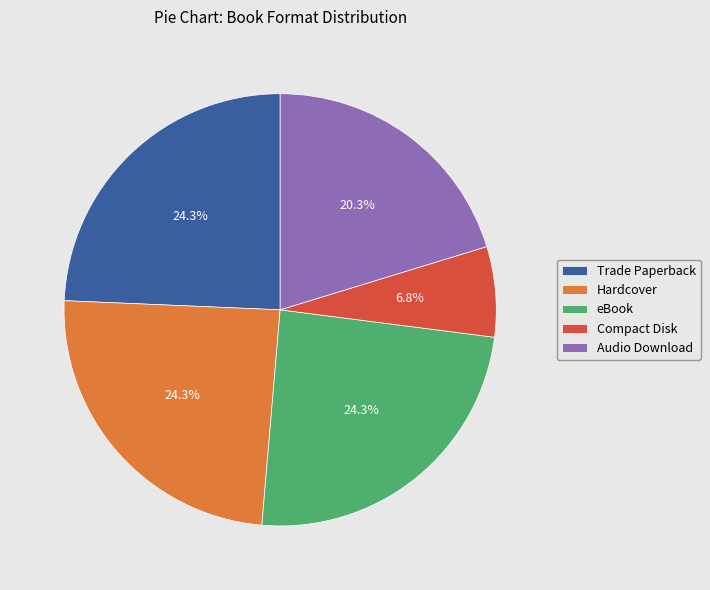

How many slices are in this pie chart?

5